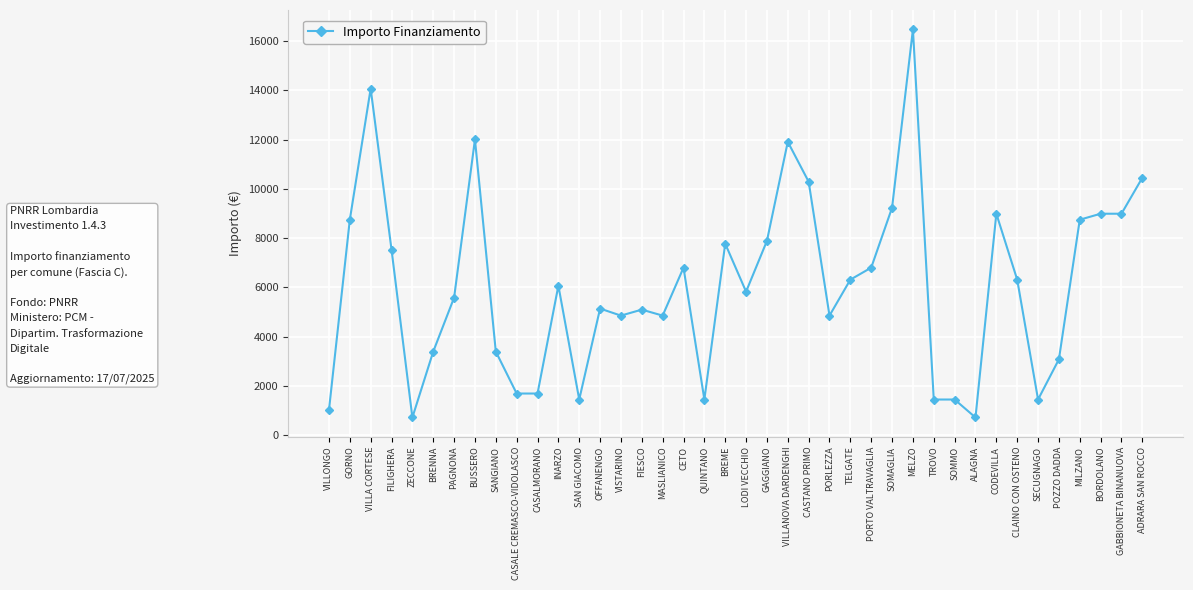

What is the difference between the maximum and minimum values?

15735